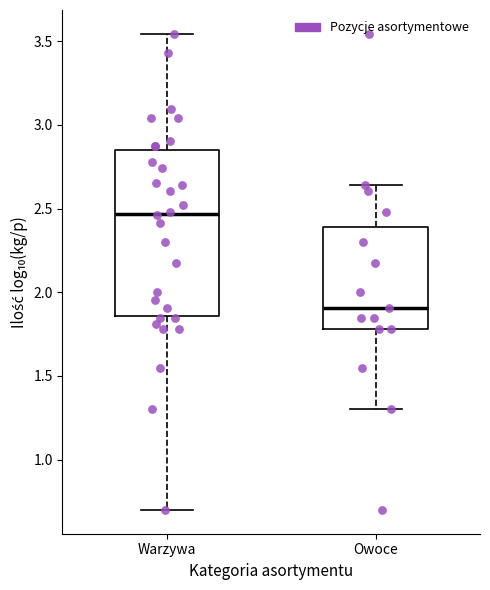

Which box is the tallest, from its lower edge to its upper edge?

Warzywa